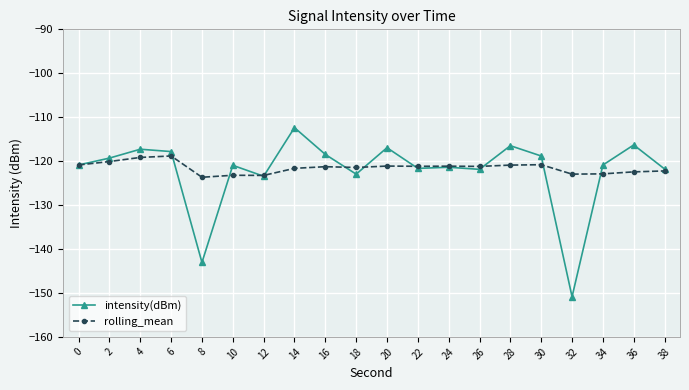

True or false: intensity(dBm) has more than 2 interior local peaks.

True